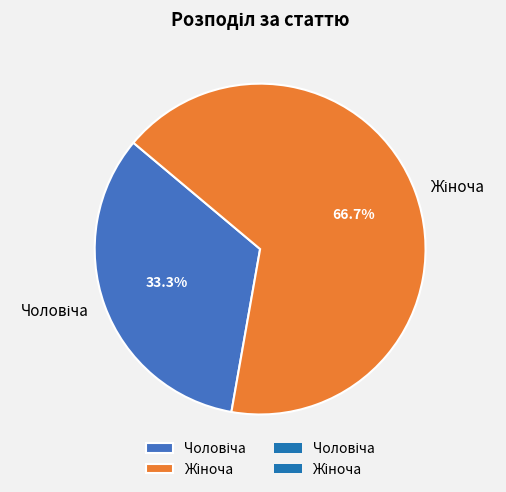

How many segments does this pie chart have?

2